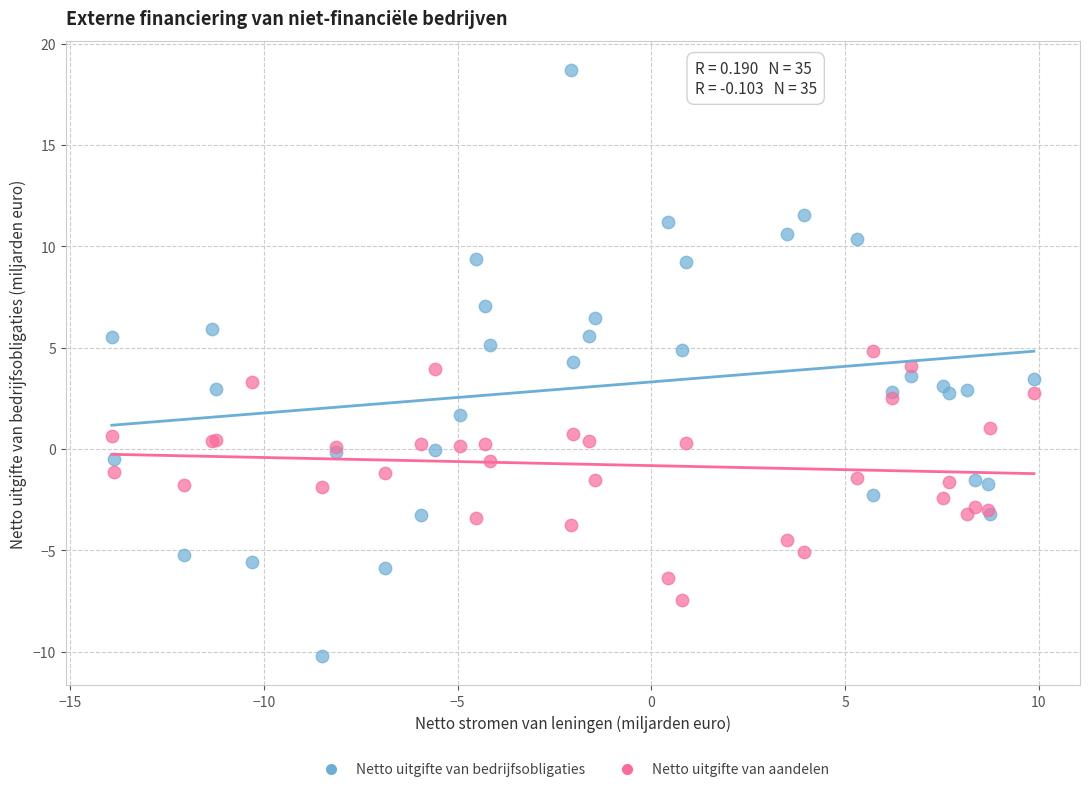

Which series has the widest spread of Y values?

Netto uitgifte van bedrijfsobligaties